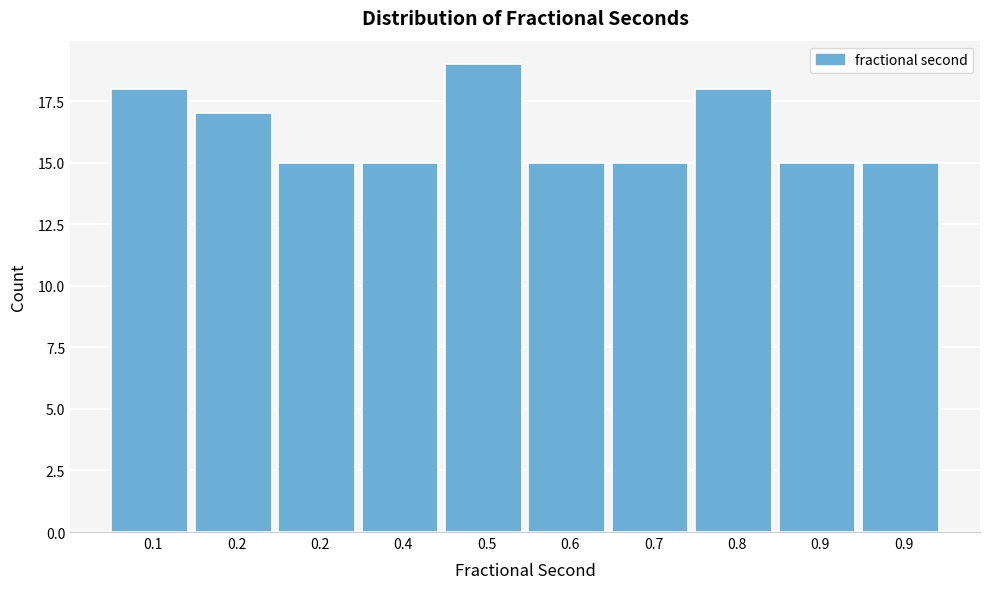

Count the number of data series in this chart.

1